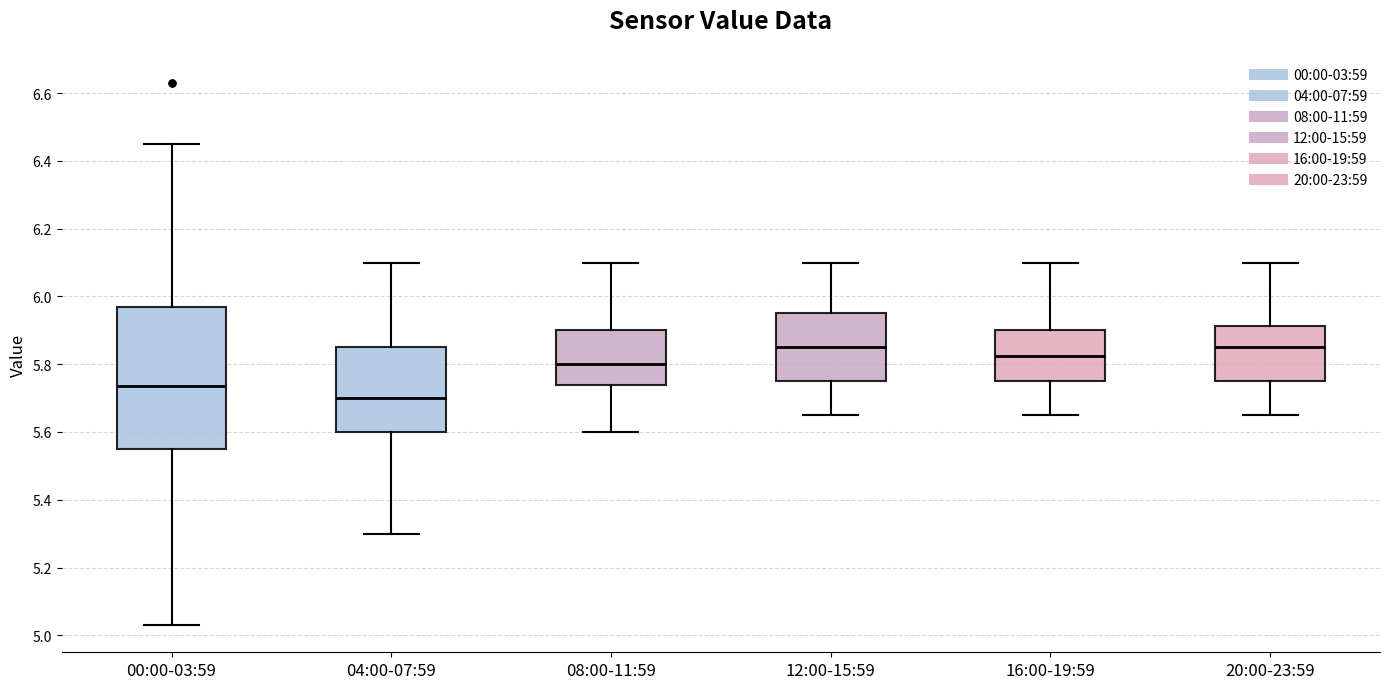

Reading left to right, read every box against the y-axis: the position of its median line, the range the box covers, and the ends of its whiskers. The values are not printed on the chart, so give them approximately, as read against the axis.

00:00-03:59: median 5.74, box 5.56 to 5.98, whiskers 5.04 to 6.46
04:00-07:59: median 5.70, box 5.60 to 5.86, whiskers 5.30 to 6.10
08:00-11:59: median 5.80, box 5.74 to 5.90, whiskers 5.60 to 6.10
12:00-15:59: median 5.86, box 5.76 to 5.96, whiskers 5.66 to 6.10
16:00-19:59: median 5.82, box 5.76 to 5.90, whiskers 5.66 to 6.10
20:00-23:59: median 5.86, box 5.76 to 5.92, whiskers 5.66 to 6.10